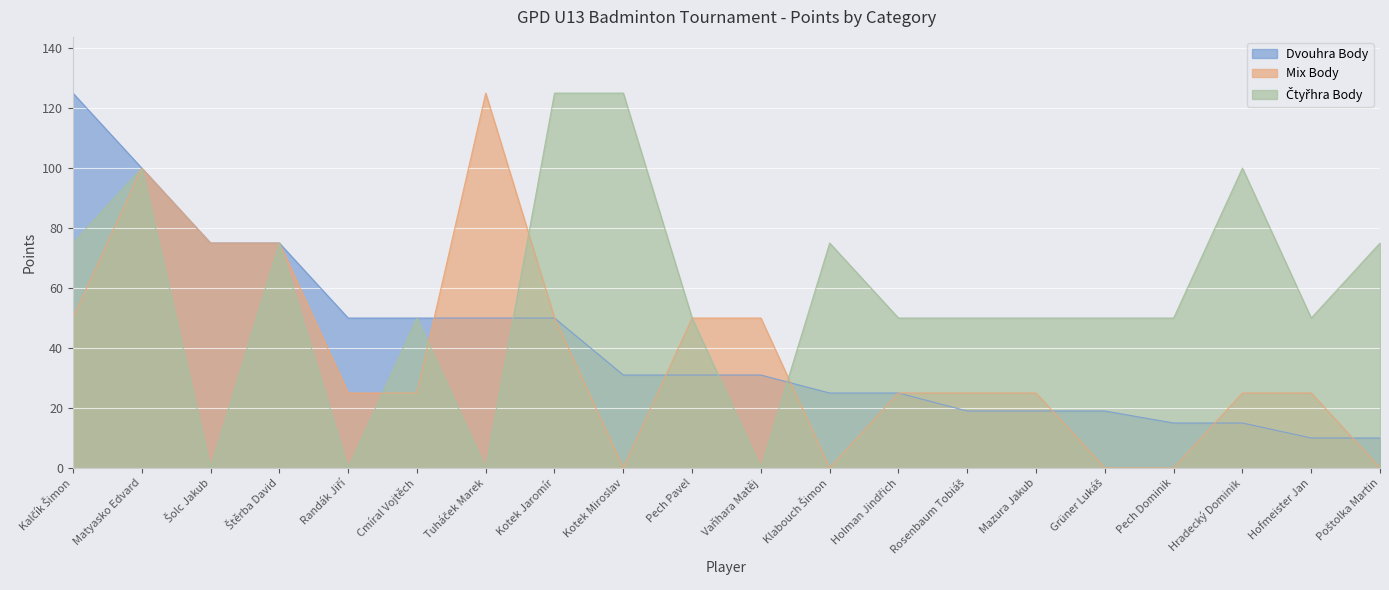

At which label does Mix Body first exceed 25?

Kalčík Šimon